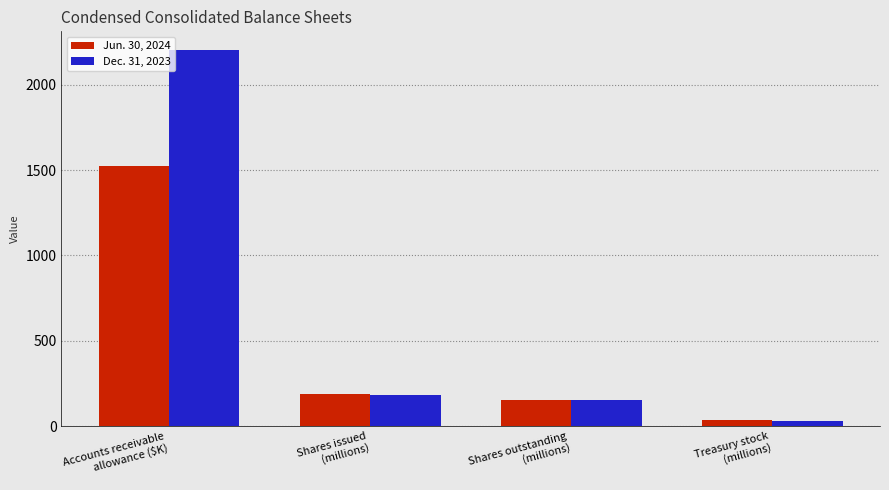

How many bars are there in each group?

2